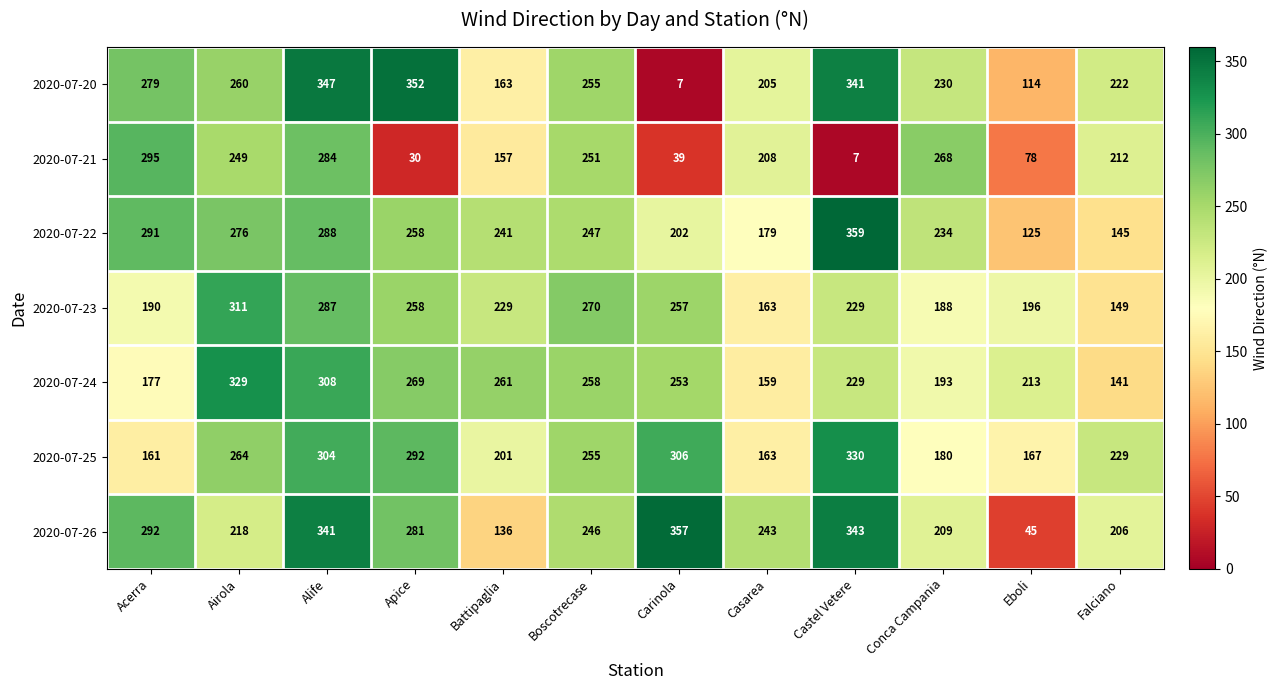

The 2020-07-24 series shows 261 at Battipaglia. True or false?

True